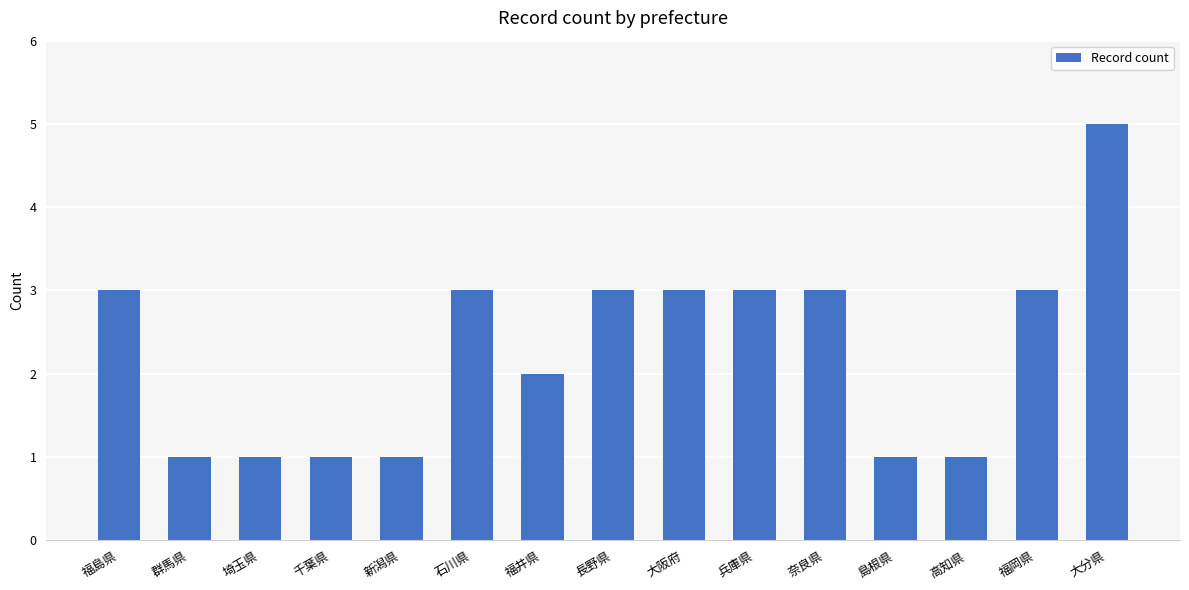

What is the difference between the maximum and minimum values?

4